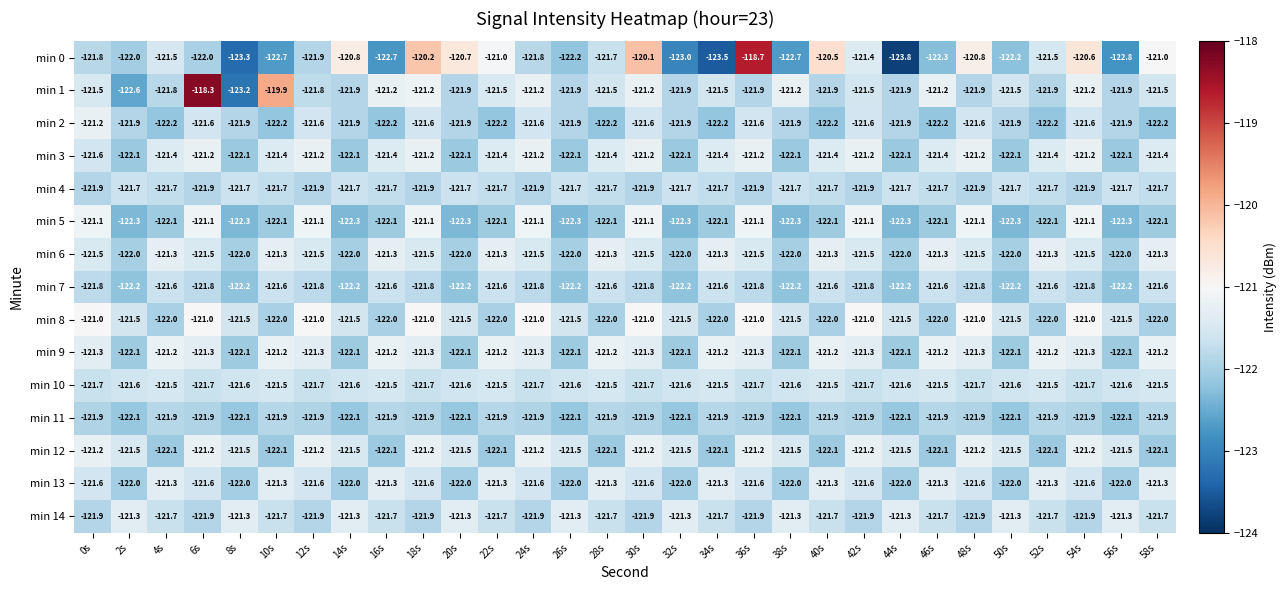

What is the spread (max minus min) of values at 2s?

1.3